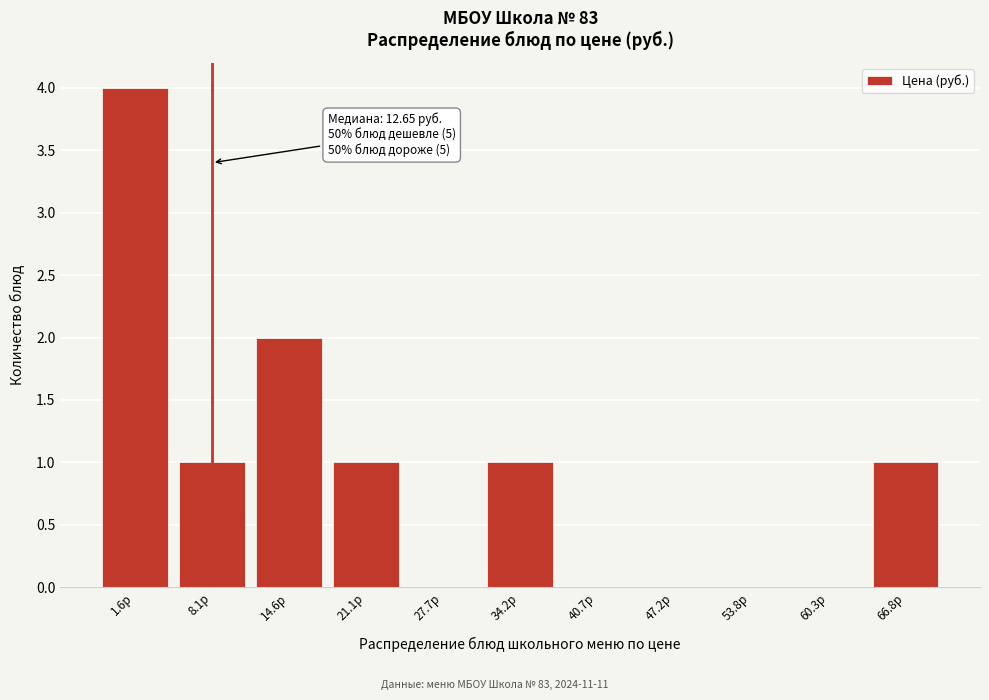

Reading left to right, transcribe all the data shown in this chart.

1.6р=4	8.1р=1	14.6р=2	21.1р=1	27.7р=0	34.2р=1	40.7р=0	47.2р=0	53.8р=0	60.3р=0	66.8р=1